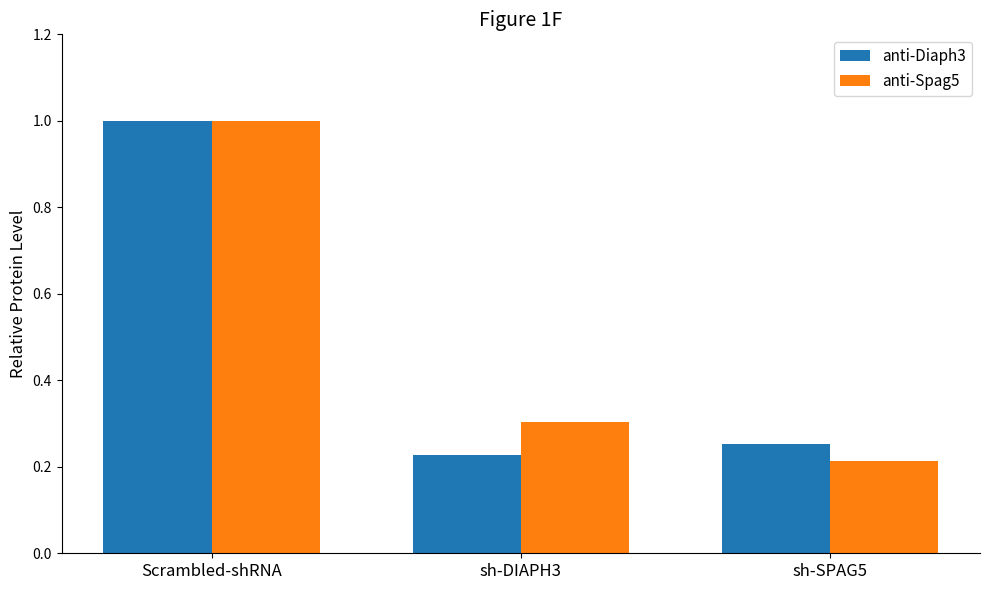

Rank the categories by anti-Spag5 value from highest to lowest.

Scrambled-shRNA, sh-DIAPH3, sh-SPAG5